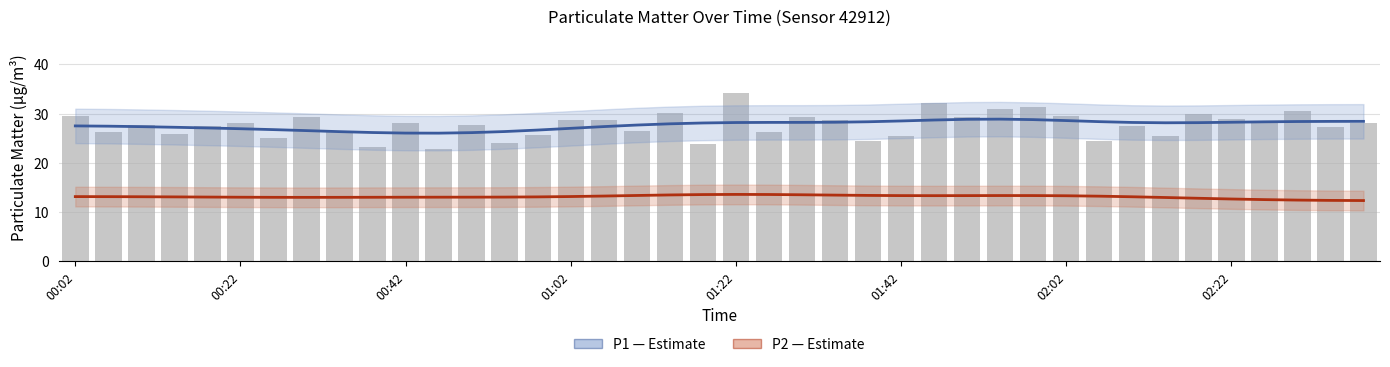

What is the label of the 23rd bar from the right?

17